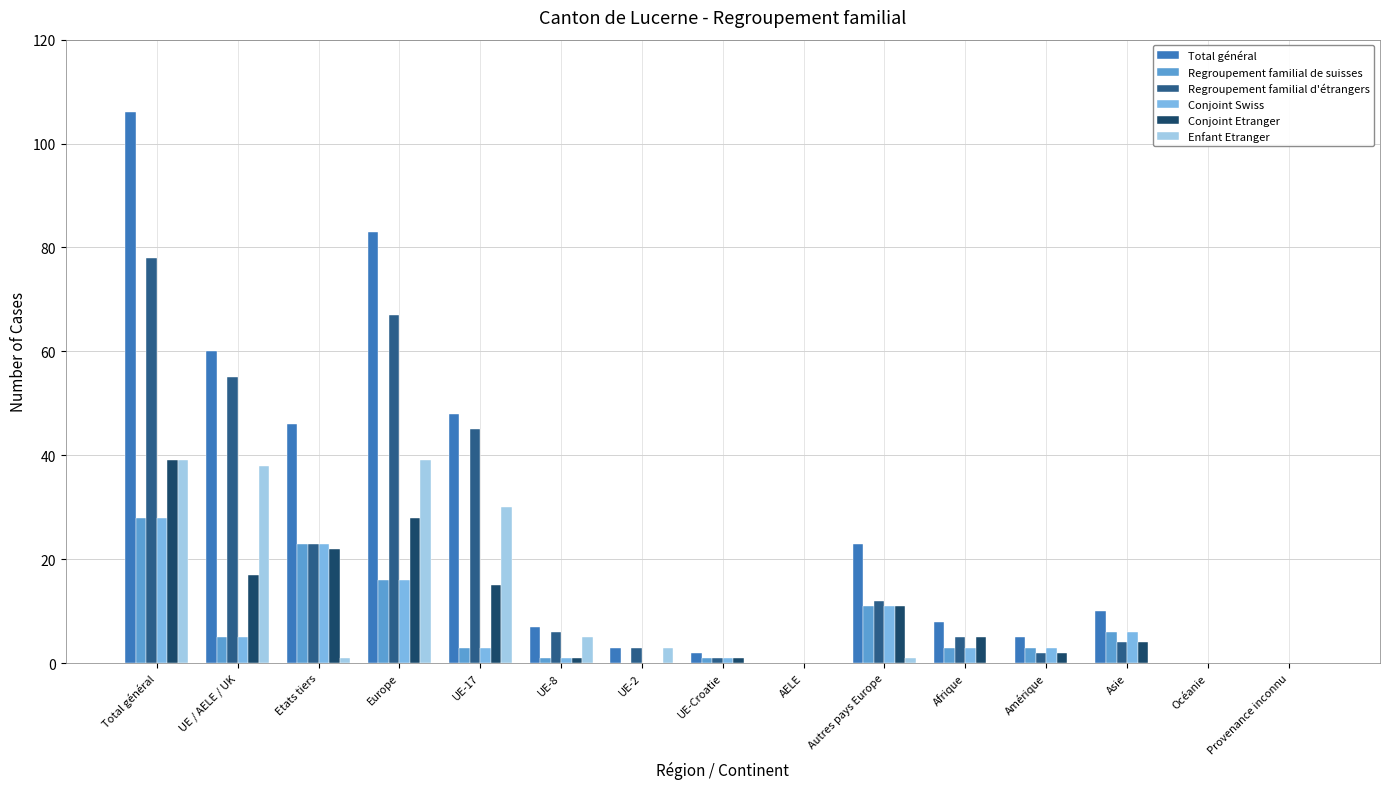

Which series has the largest total across all categories?

Total général